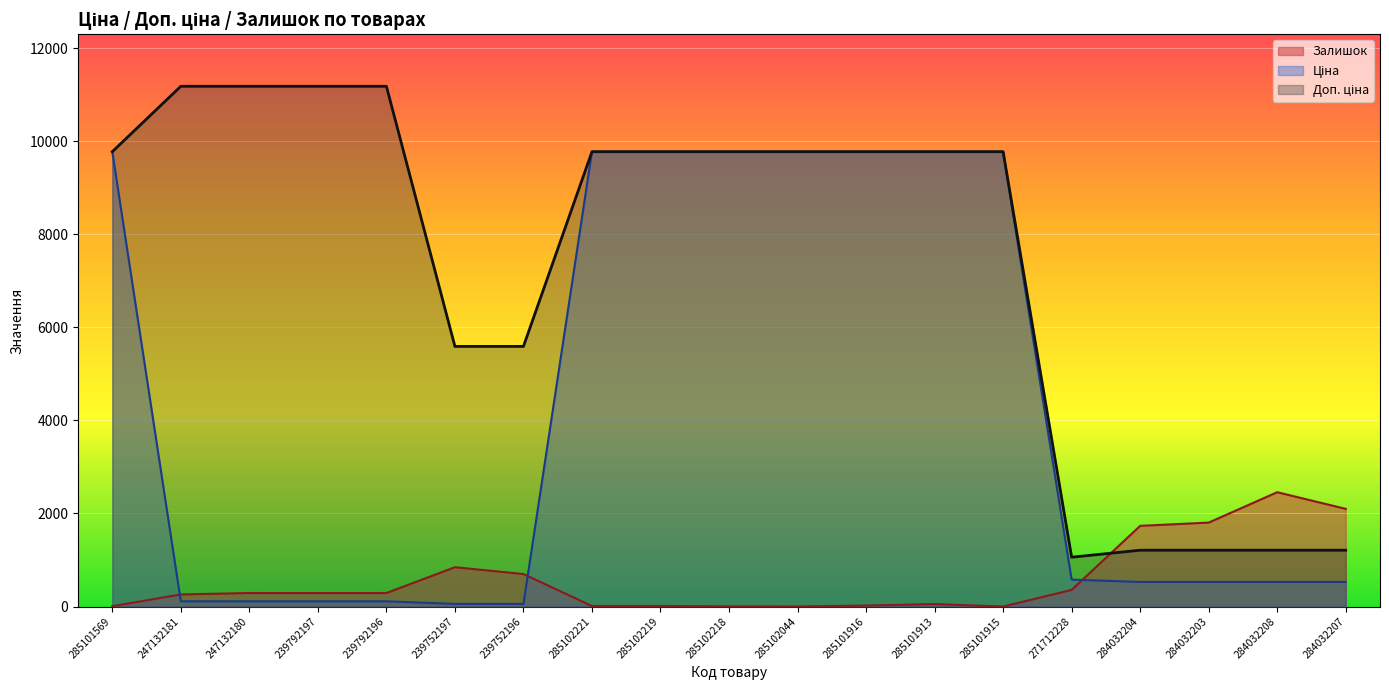

What is the label of the 17th point from the right?

247132180